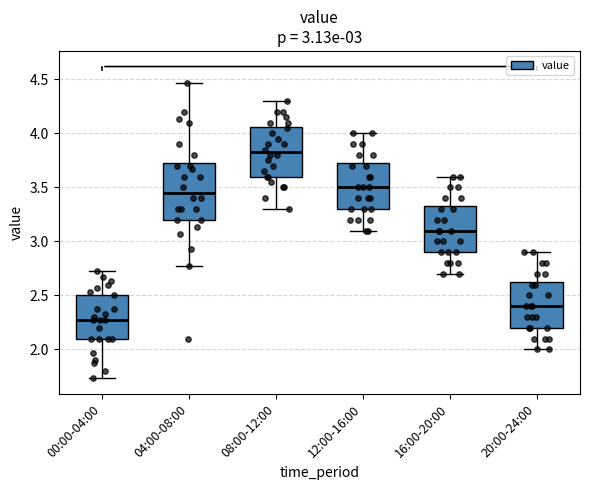

Where does the upper whisker of the box for 04:00-08:00 end on the y-axis? The values are not printed on the chart, so give them approximately, as read against the axis.

4.45